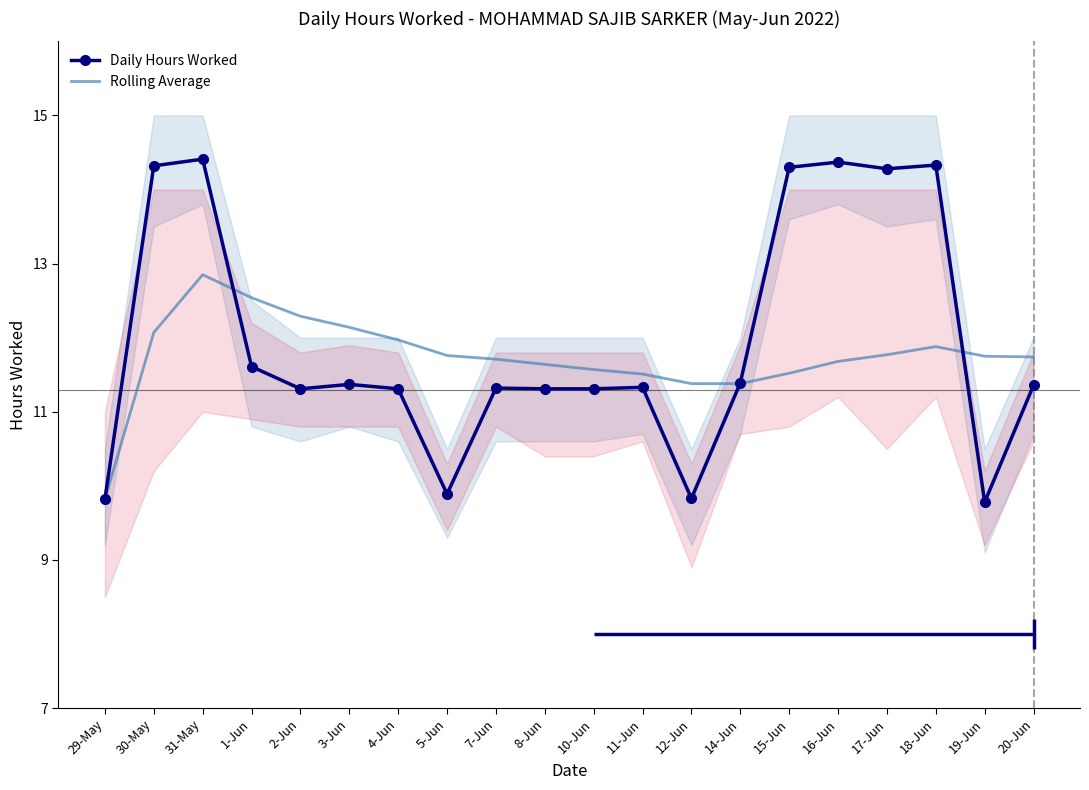

True or false: Rolling Average has more than 0 points higher than both neighbors.

True